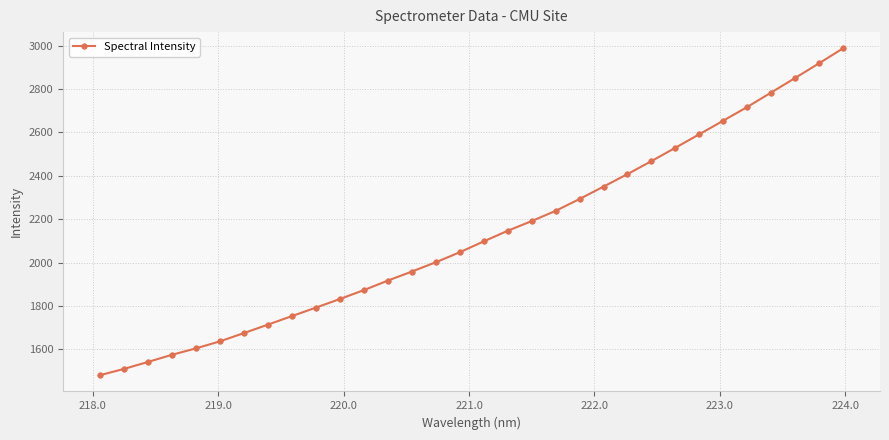

What is the value of the 1st point from the left?

1481.6